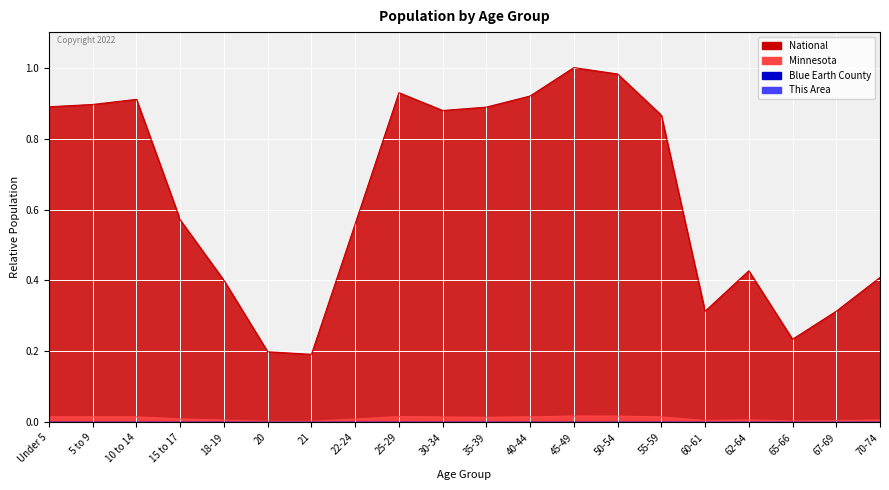

Where is National nearest to the value 0?

21